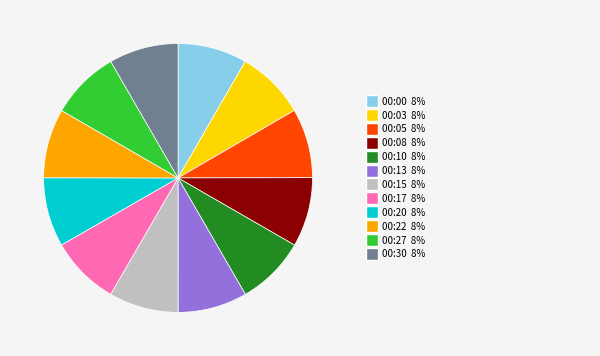

Is there any slice that represents more than half of the pie?

No